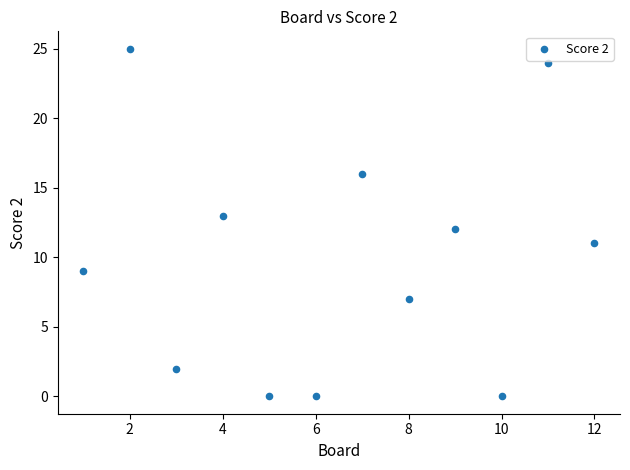

What is the average Y value?

10